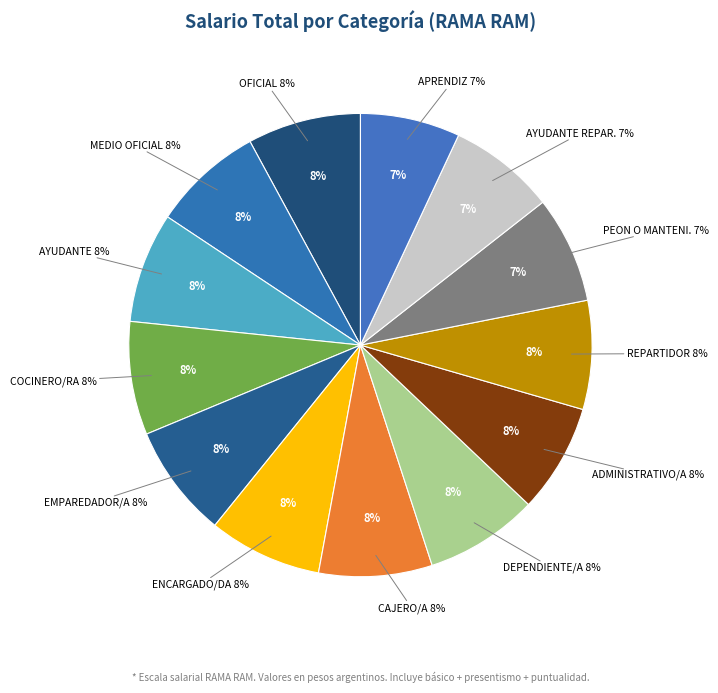

Does ENCARGADO/DA represent more than half of the total?

No